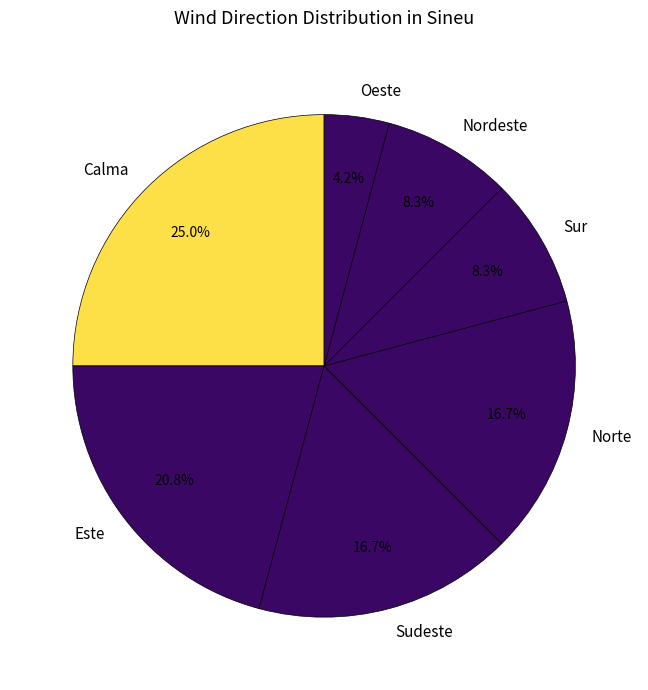

What is the ratio of the value at Nordeste to the value at Norte?

0.5